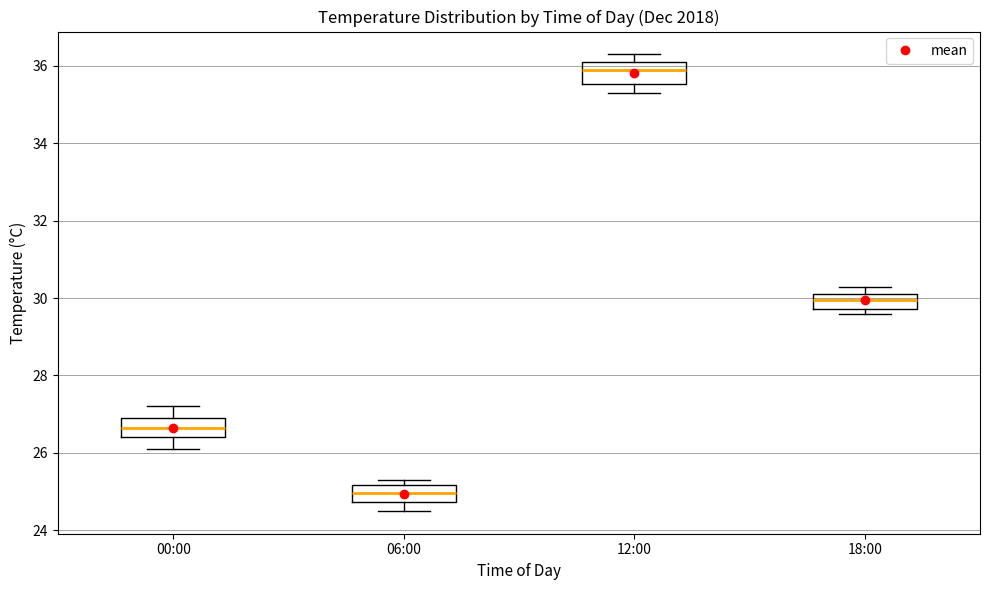

Reading left to right, transcribe this box plot: for each box, give where its median line is, the range the box spans, and where its two whiskers end, as read against the y-axis. The values are not printed on the chart, so give them approximately, as read against the axis.

00:00: median 26.6, box 26.4 to 27.0, whiskers 26.2 to 27.2
06:00: median 25.0, box 24.8 to 25.2, whiskers 24.6 to 25.4
12:00: median 36.0, box 35.6 to 36.2, whiskers 35.4 to 36.4
18:00: median 30.0, box 29.8 to 30.2, whiskers 29.6 to 30.4